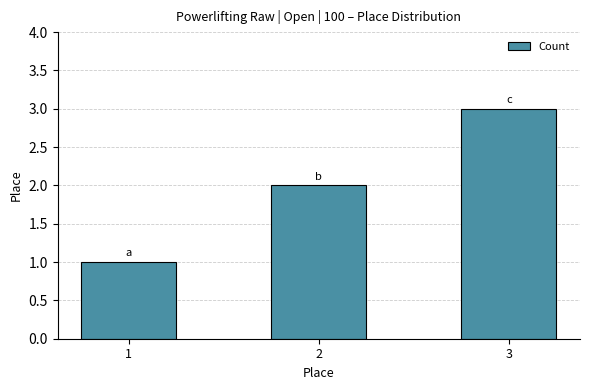

What is the smallest value displayed?

1